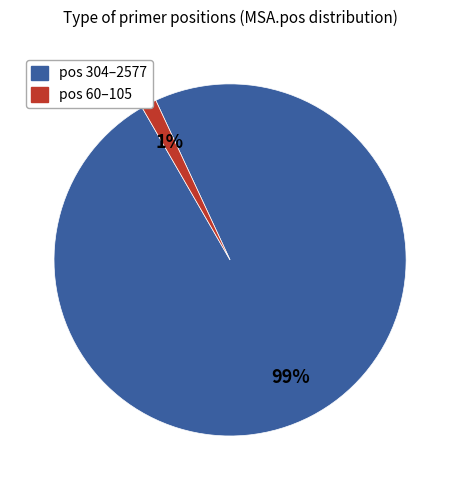

To the nearest percent, what is the average slice percentage?

50%